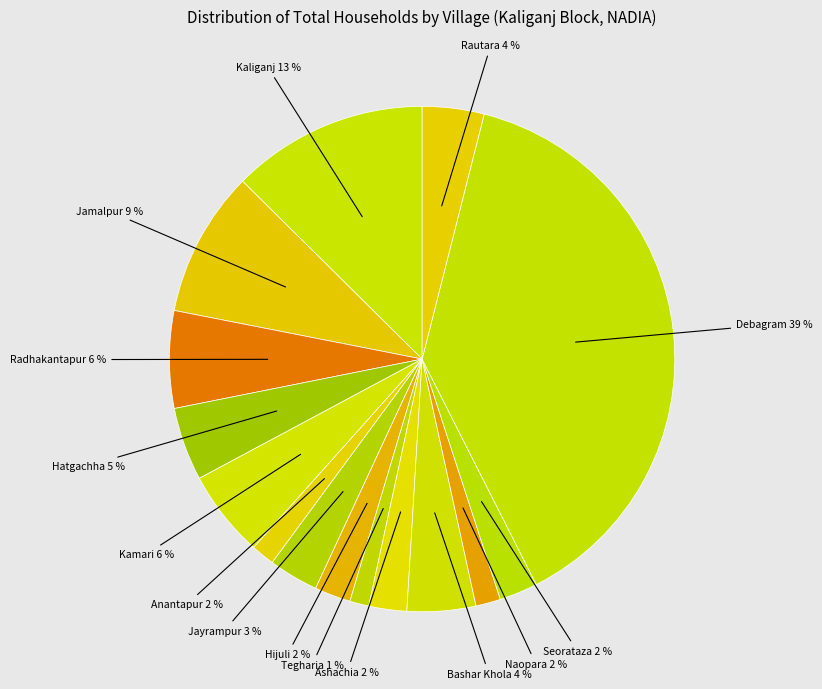

Rank the categories by value from highest to lowest.

Debagram, Kaliganj, Jamalpur, Radhakantapur, Kamari, Hatgachha, Bashar Khola, Rautara, Jayrampur, Seorataza, Ashachia, Hijuli, Naopara, Anantapur, Tegharia